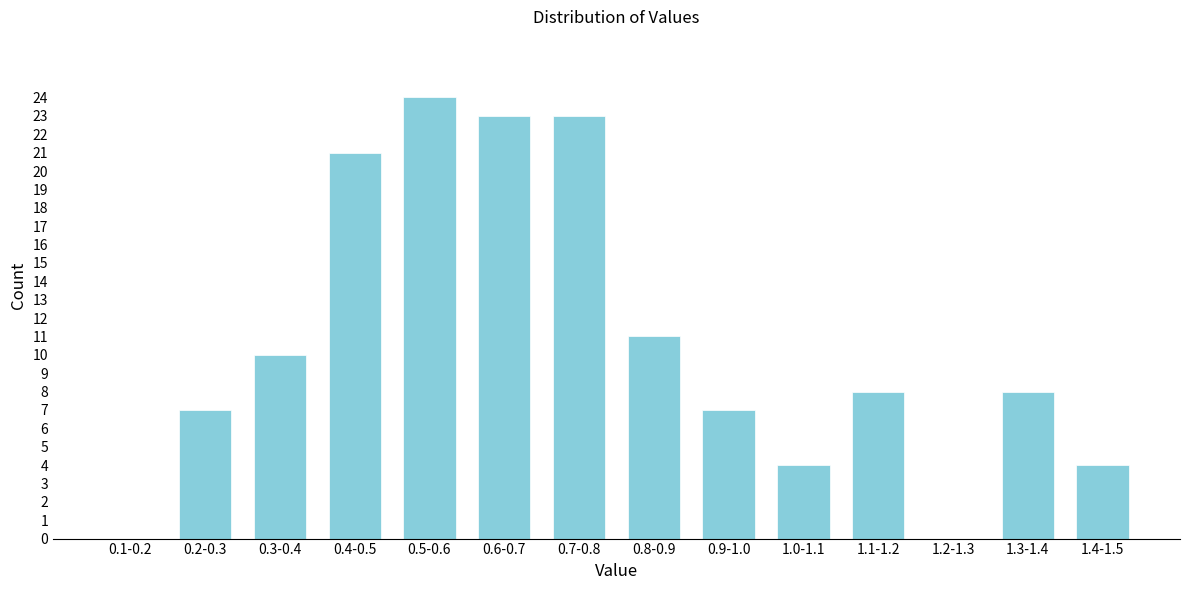

Reading left to right, list all the values displayed in this chart.

0.1-0.2=0	0.2-0.3=7	0.3-0.4=10	0.4-0.5=21	0.5-0.6=24	0.6-0.7=23	0.7-0.8=23	0.8-0.9=11	0.9-1.0=7	1.0-1.1=4	1.1-1.2=8	1.2-1.3=0	1.3-1.4=8	1.4-1.5=4